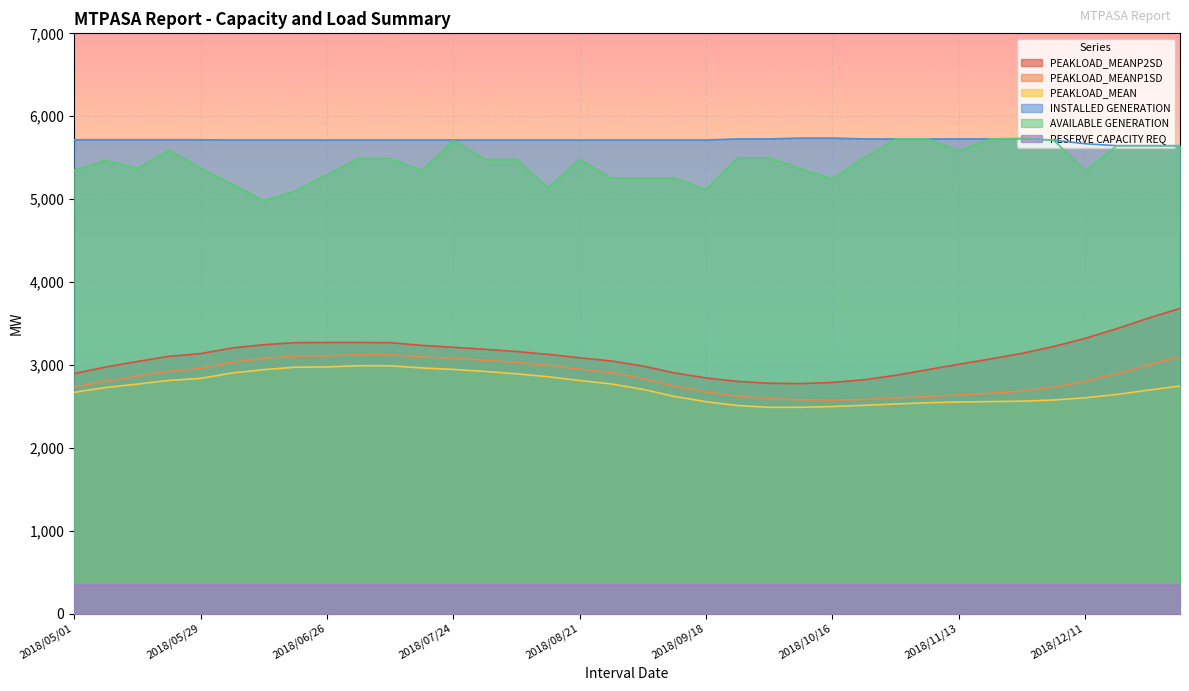

What is the label of the 36th point from the right?

2018/05/01